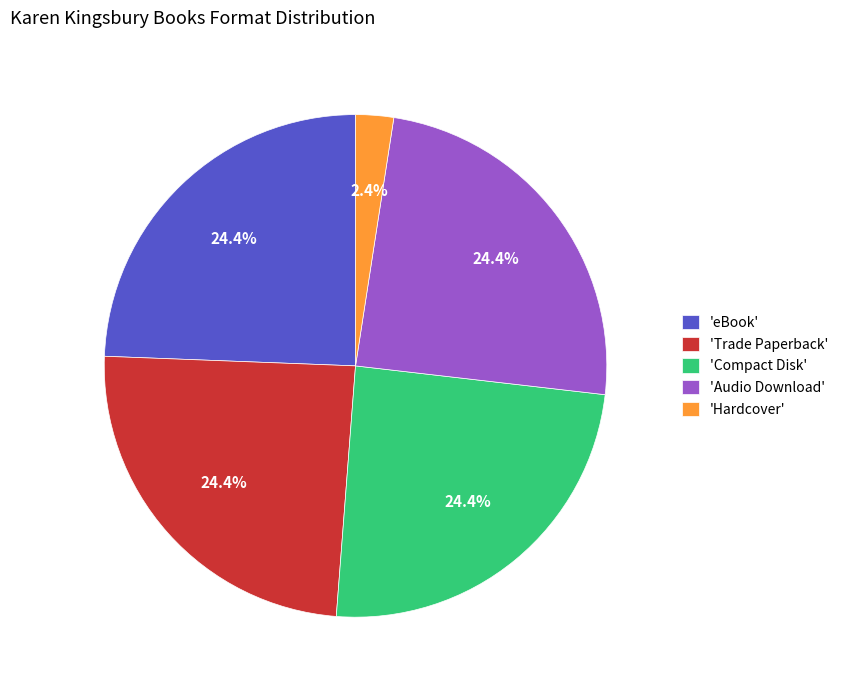

To the nearest percent, what is the average slice percentage?

20%